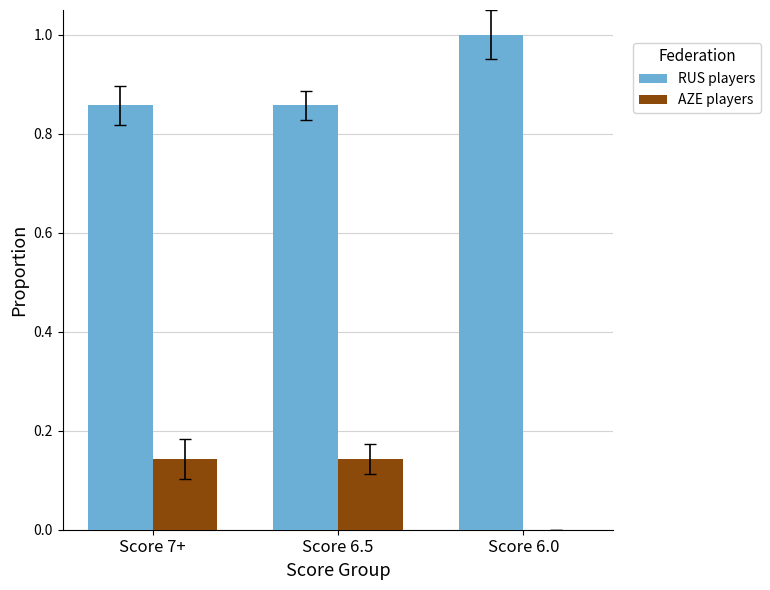

Where is AZE players nearest to the value 0?

Score 6.0